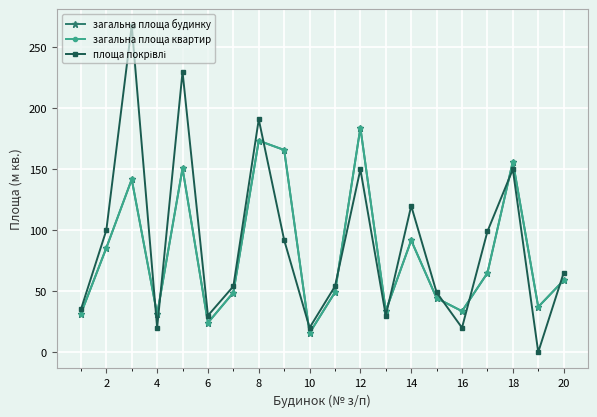

True or false: загальна площа квартир and загальна площа будинку cross at least once.

False